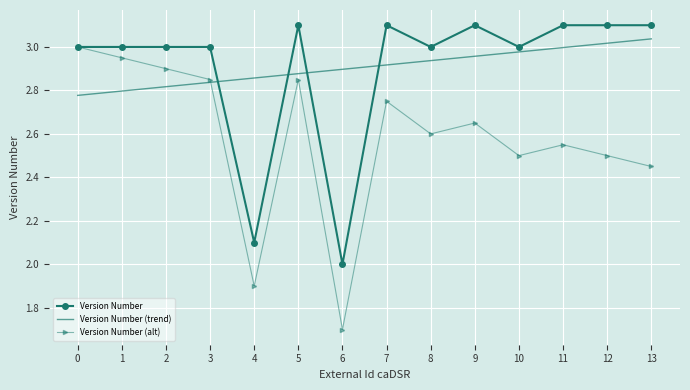

How many points are higher than both their immediate neighbors (excluding endpoints)?

3